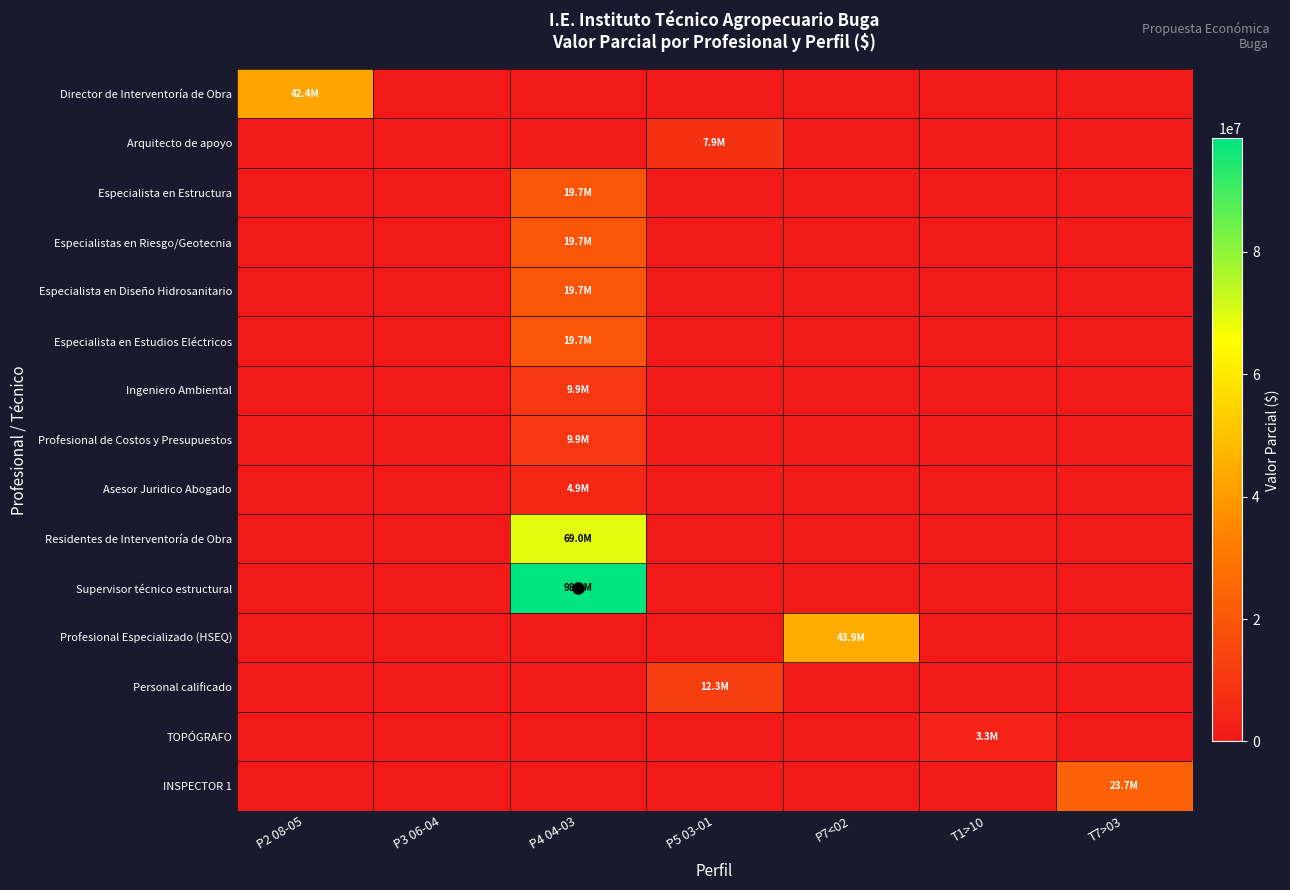

Which series changed the most between P4 04-03 and P5 03-01?

Supervisor técnico estructural